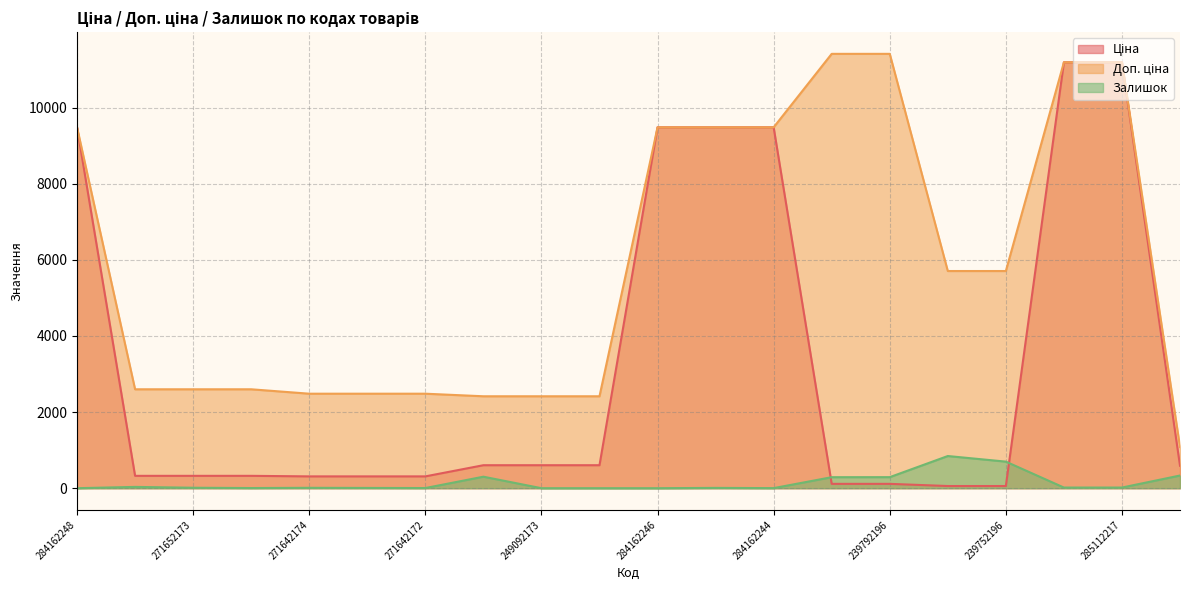

True or false: Ціна and Залишок intersect in this chart.

True